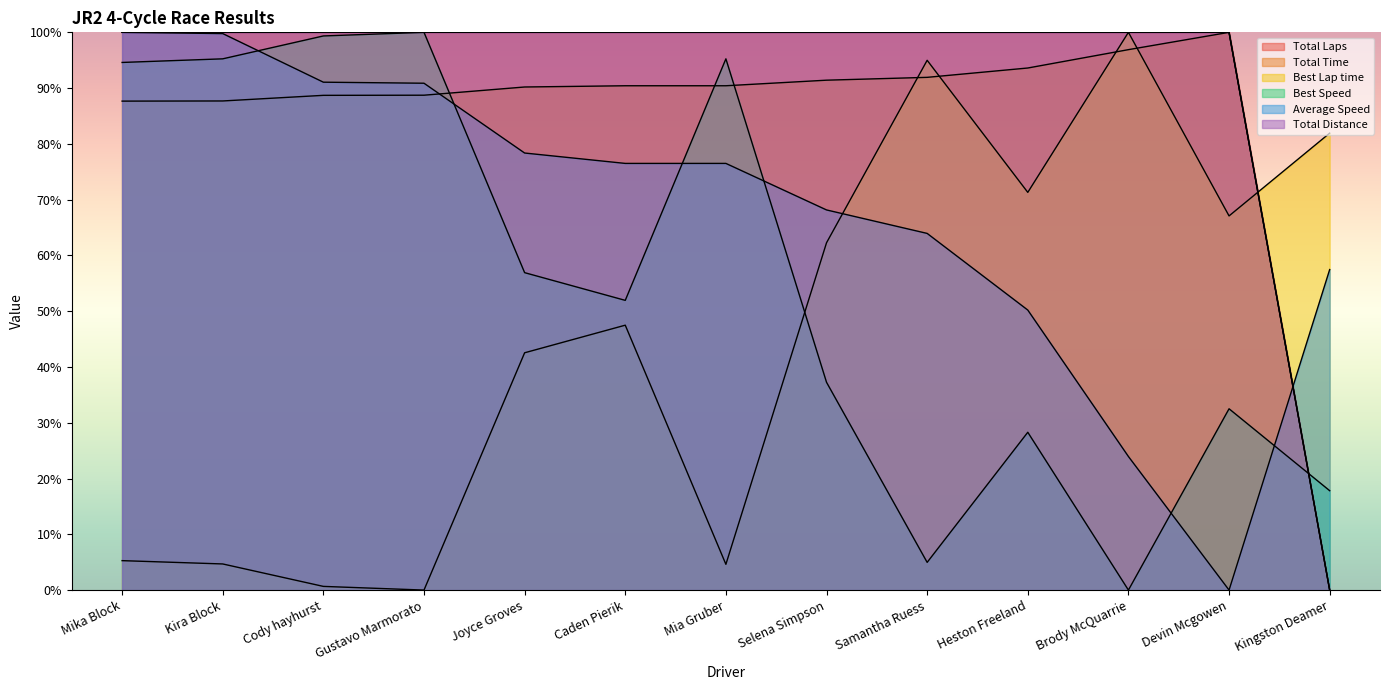

What is the difference between the second highest and second lowest values in the Total Time series?

9.2